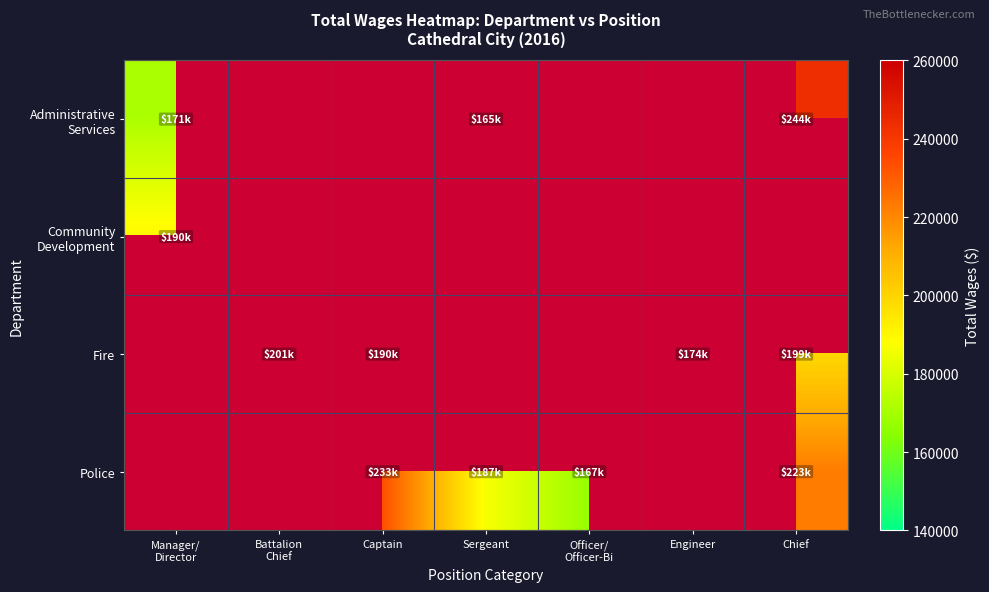

Which label corresponds to the smallest value in the chart?

Sergeant